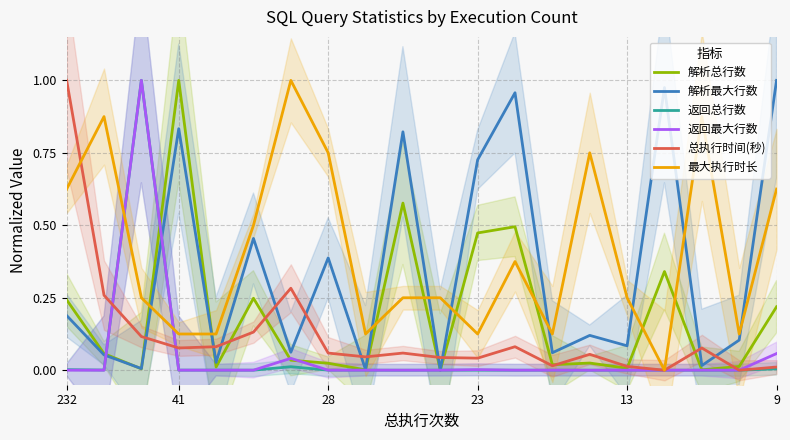

The 解析总行数 series shows 0.0 at 13. True or false?

True